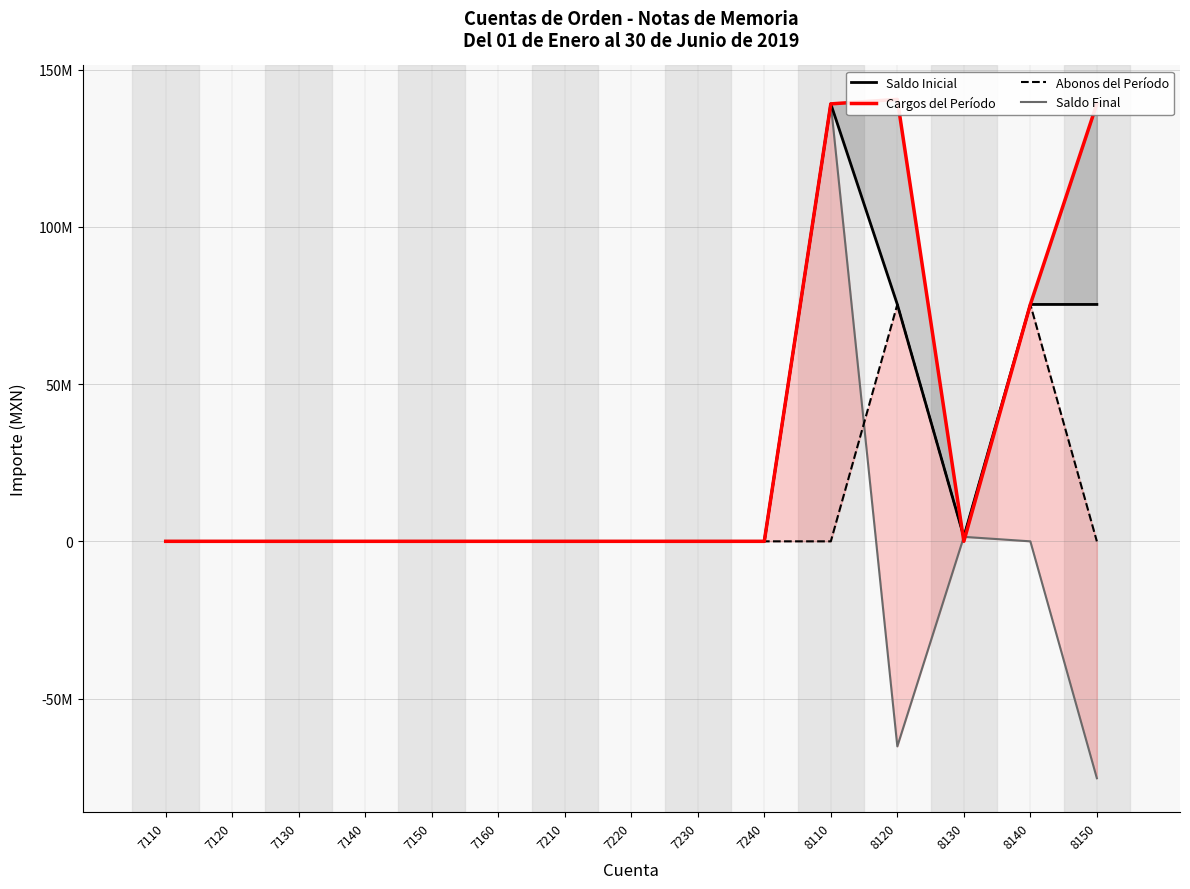

The value of Saldo Inicial at 7140 is -79803722.4. True or false?

False